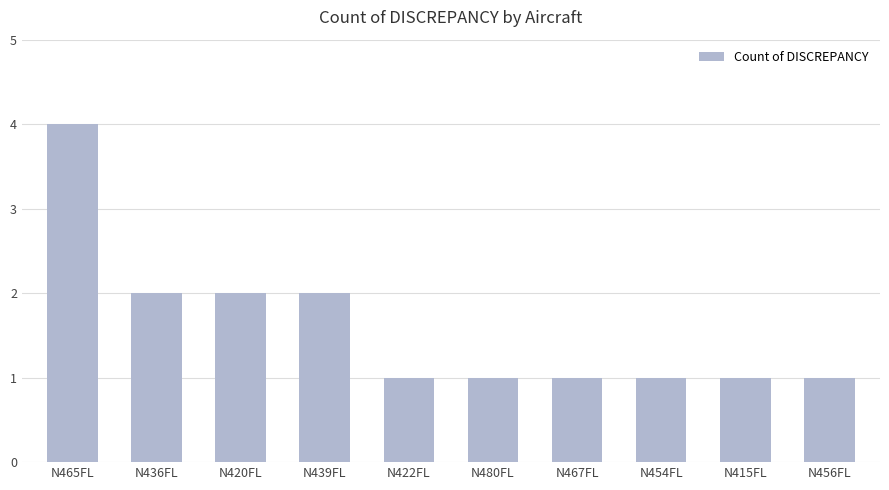

What is the label of the 6th bar from the left?

N480FL